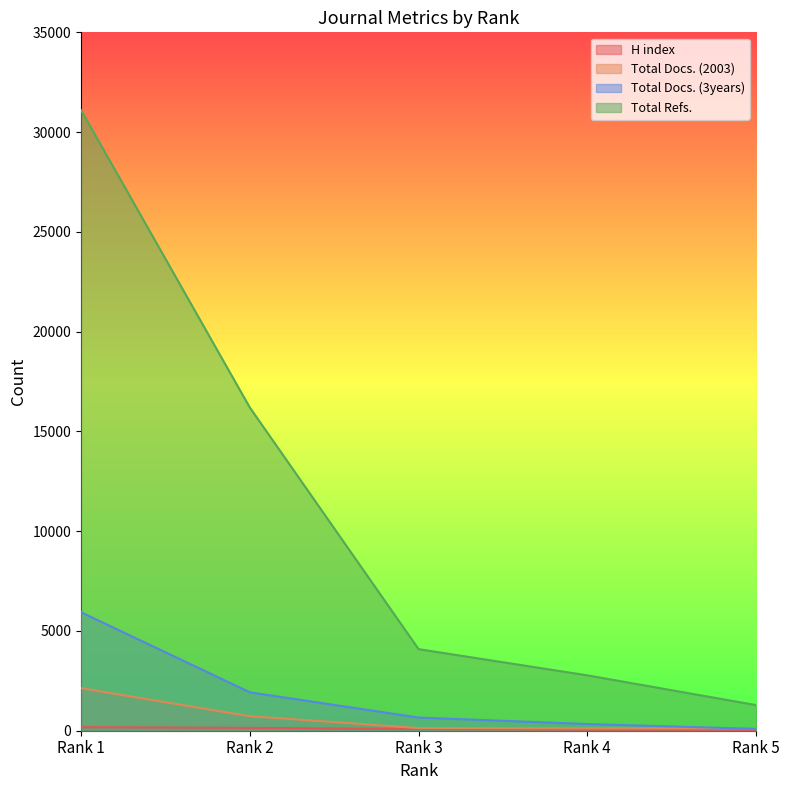

What are all the series names shown in the legend?

H index, Total Docs. (2003), Total Docs. (3years), Total Refs.